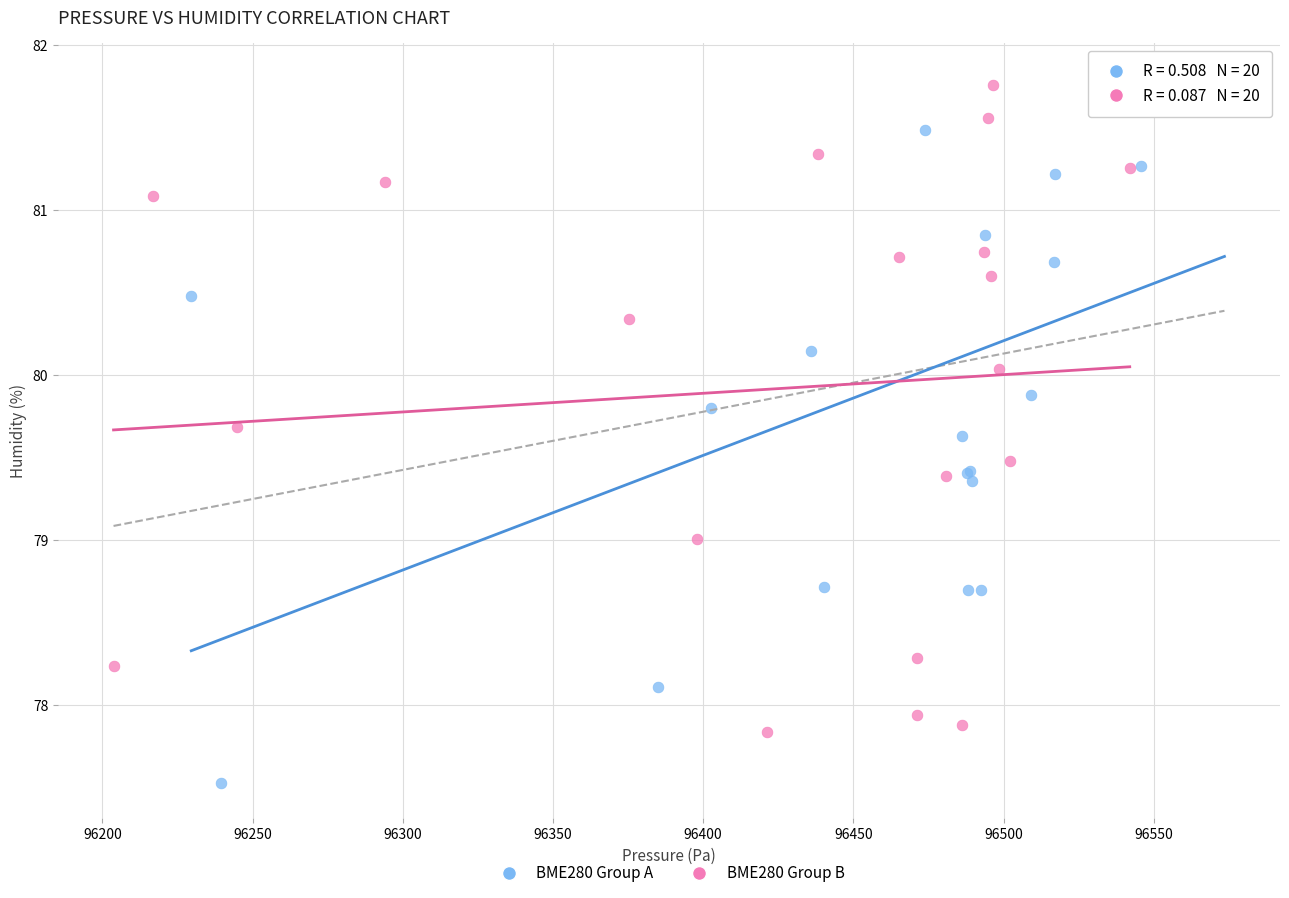

Which series has the largest Y range (max minus min)?

BME280 Group A